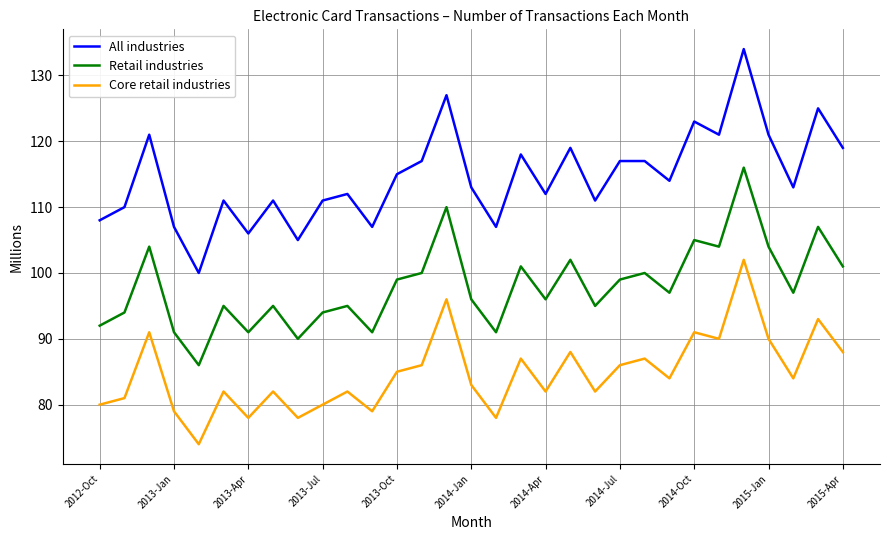

What is the minimum value shown in the chart?

74